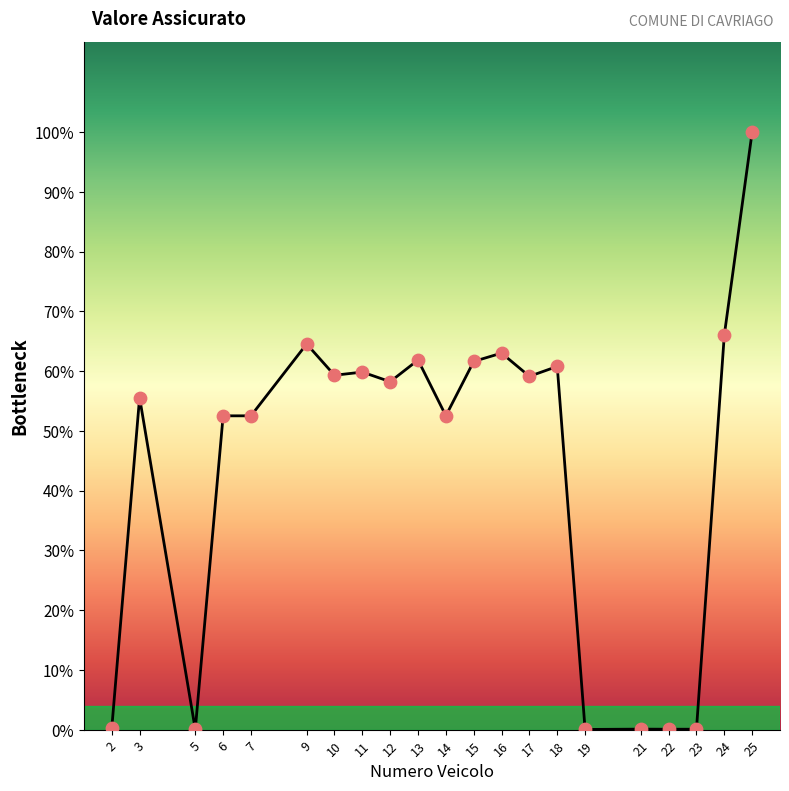

Between 13 and 23, which is larger?

13